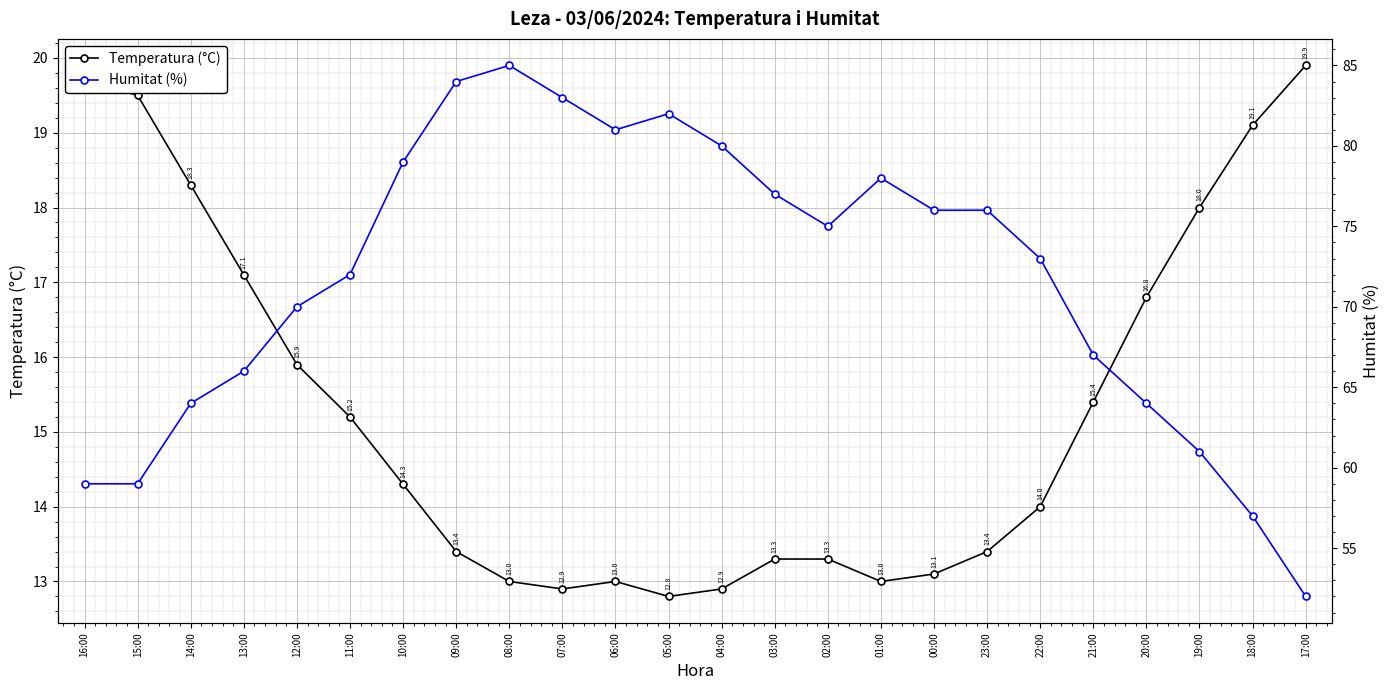

Reading right to left, extract all data points from this chart.

Temperatura (°C): 19.9	19.1	18.0	16.8	15.4	14.0	13.4	13.1	13.0	13.3	13.3	12.9	12.8	13.0	12.9	13.0	13.4	14.3	15.2	15.9	17.1	18.3	19.5	19.7
Humitat (%): 52.0	57.0	61.0	64.0	67.0	73.0	76.0	76.0	78.0	75.0	77.0	80.0	82.0	81.0	83.0	85.0	84.0	79.0	72.0	70.0	66.0	64.0	59.0	59.0